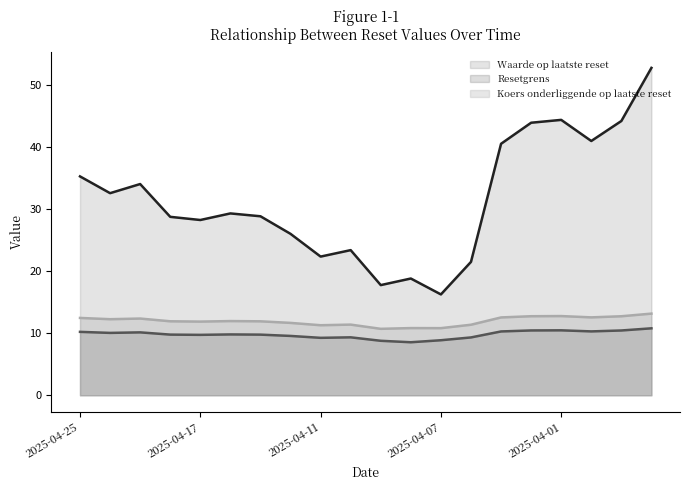

At which category does the chart reach its minimum across all series?

2025-04-08